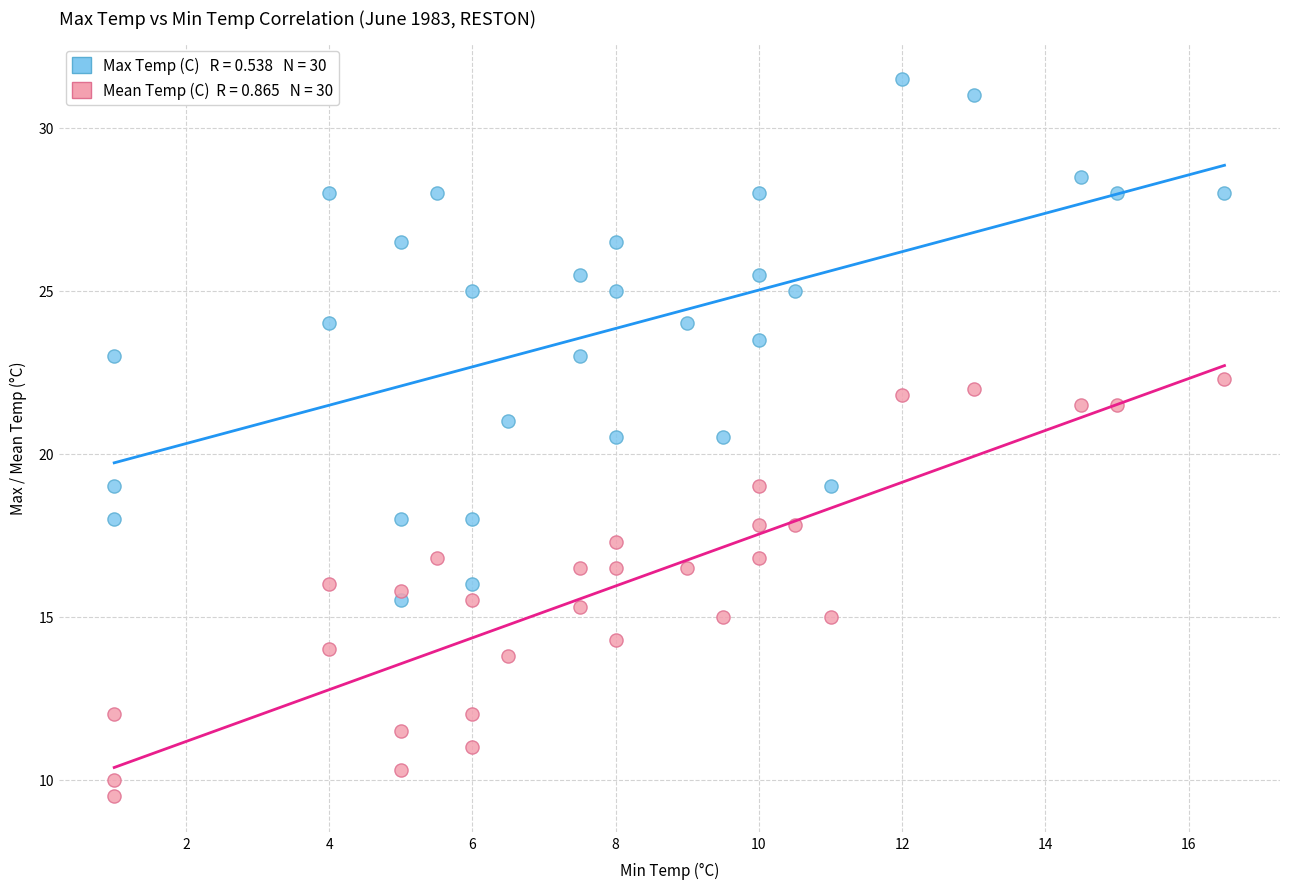

Across all data points, what is the range of Y values (max minus min)?

22.0